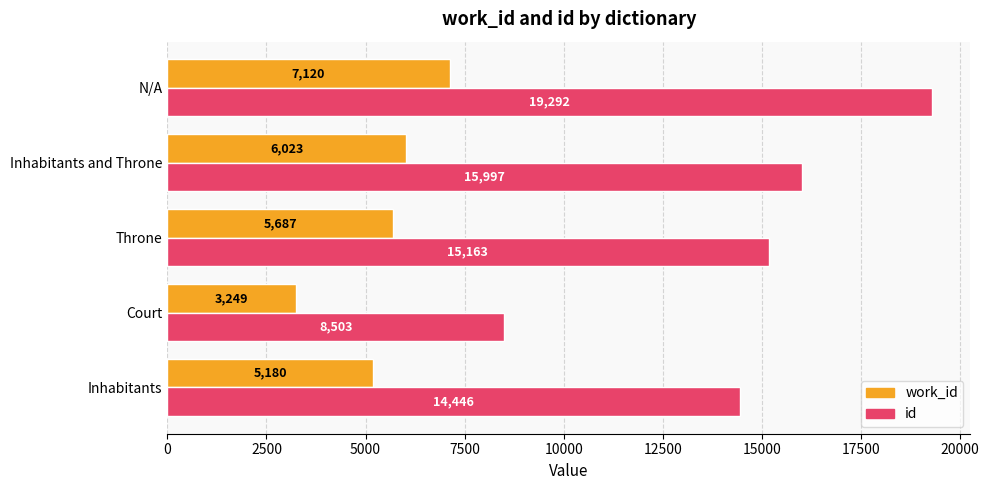

What is the average value of the id series?

14680.2